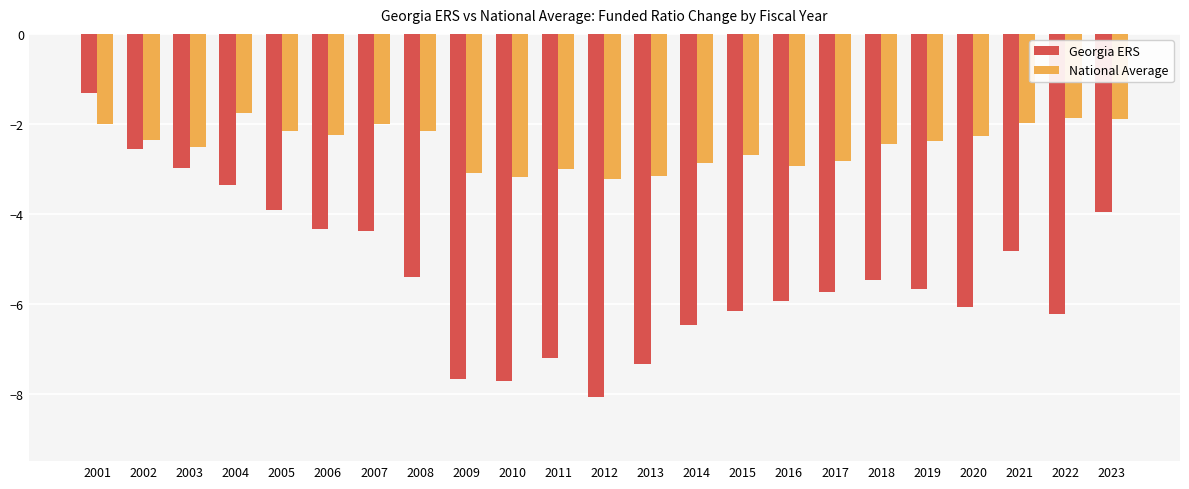

Is it true that National Average equals -3.0 at 2011?

True